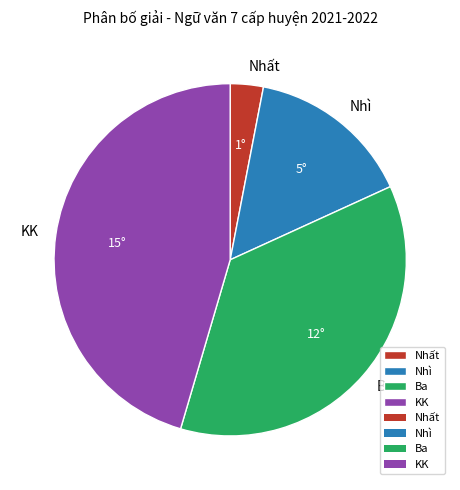

The KK slice represents 52% of the pie. True or false?

False